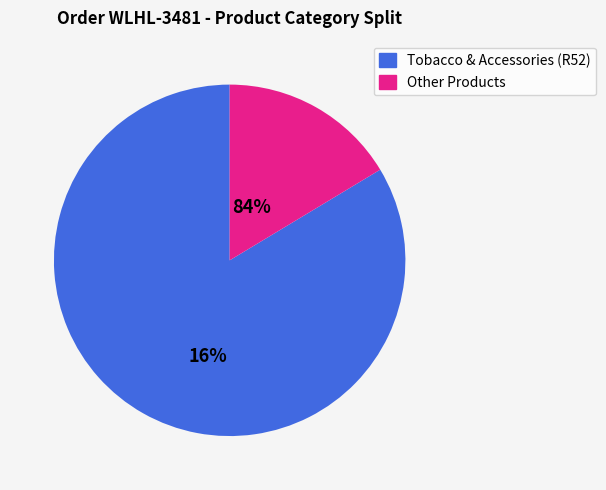

Is there any slice that represents more than half of the pie?

Yes